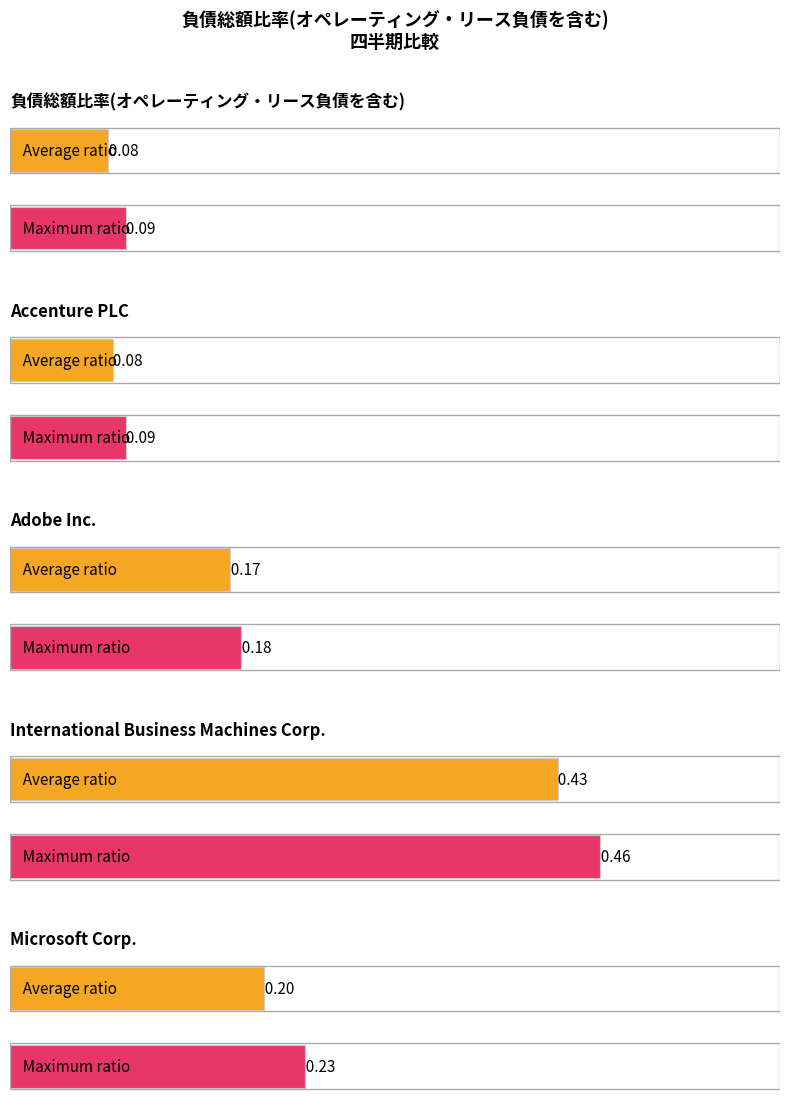

Which series has the widest spread of values?

Microsoft Corp.